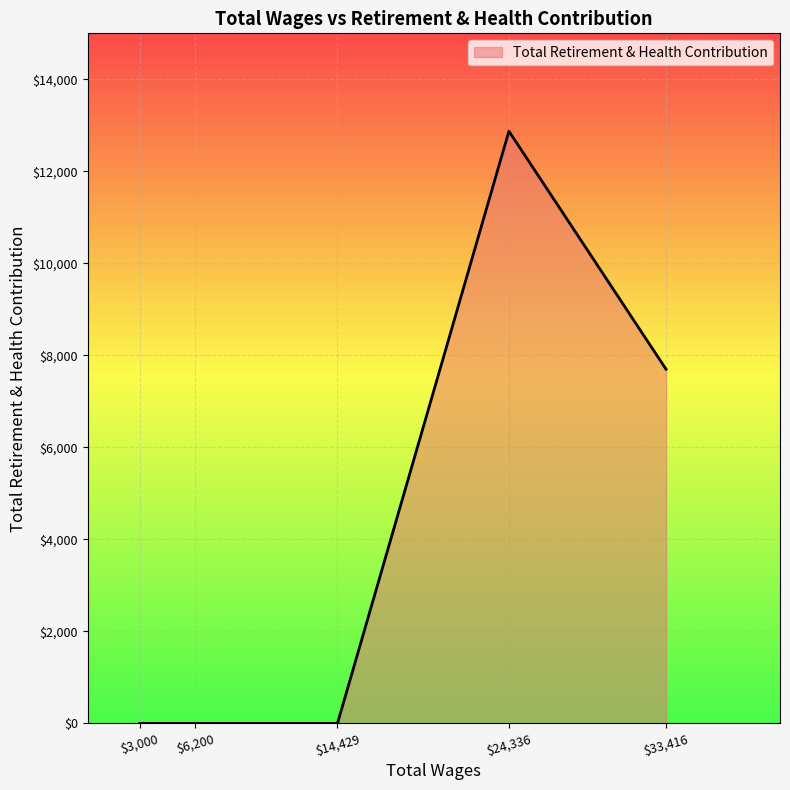

True or false: there are more than 0 points higher than both neighbors.

True